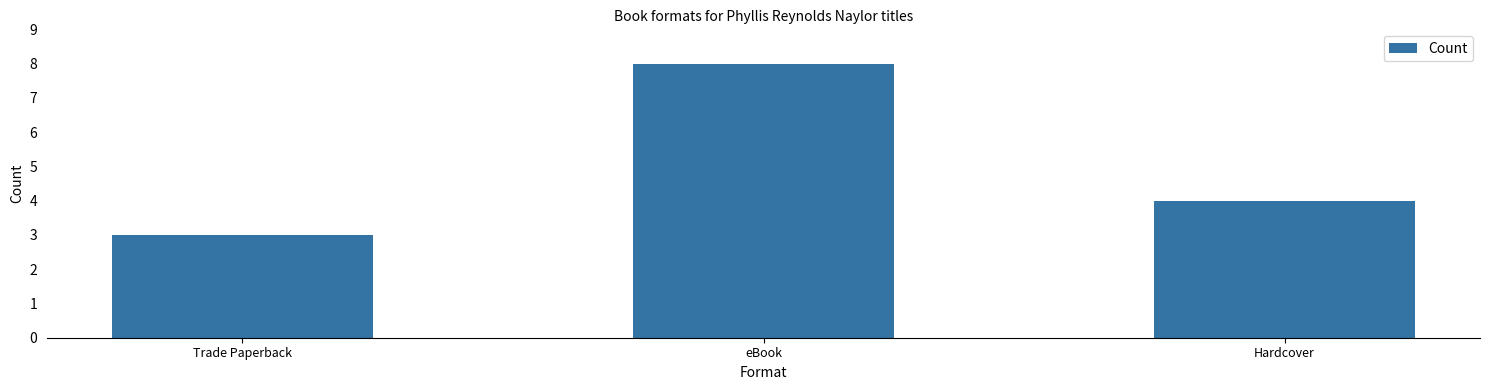

What is the average value?

5